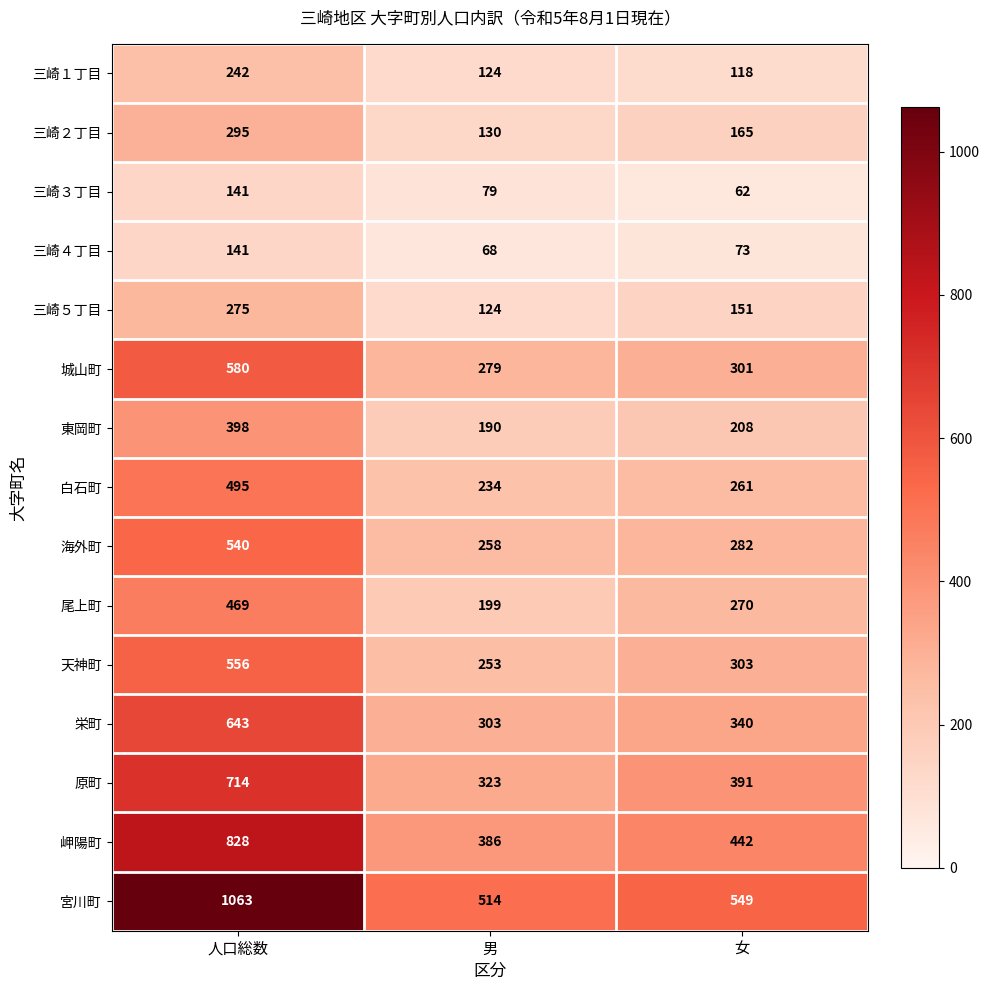

Between 人口総数 and 男, which series saw the biggest shift?

宮川町